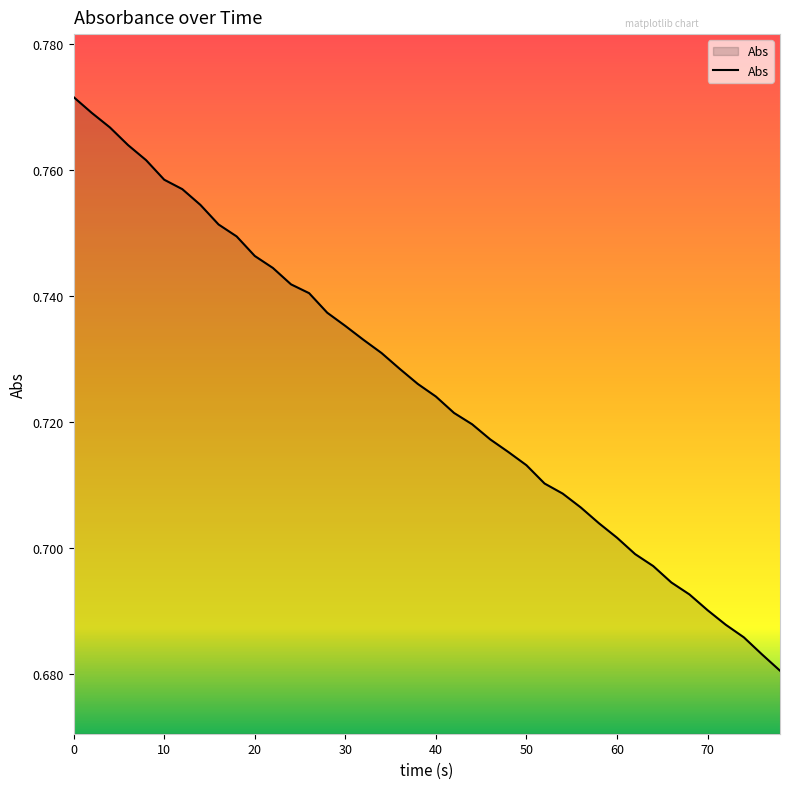

How many lines are shown in the chart?

1